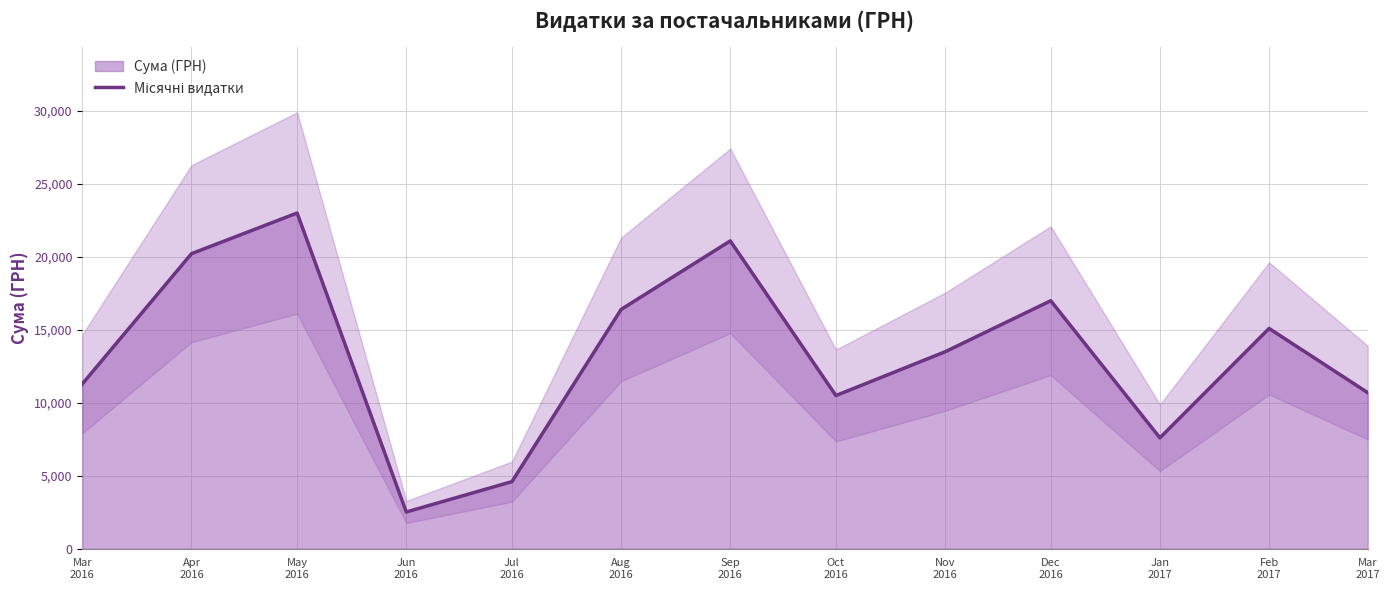

At which label is the value closest to 12764?

Nov
2016